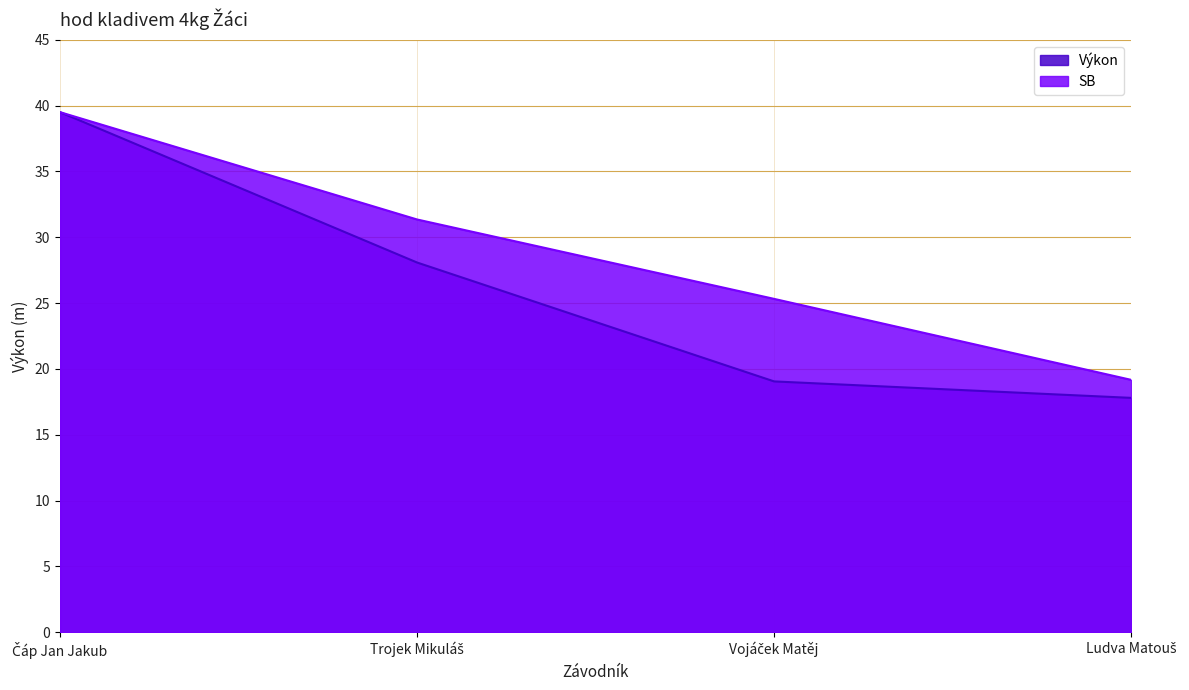

Reading left to right, list all the values displayed in this chart.

Výkon: Čáp Jan Jakub=39.5	Trojek Mikuláš=28.1	Vojáček Matěj=19.1	Ludva Matouš=17.8
SB: Čáp Jan Jakub=39.5	Trojek Mikuláš=31.4	Vojáček Matěj=25.3	Ludva Matouš=19.2